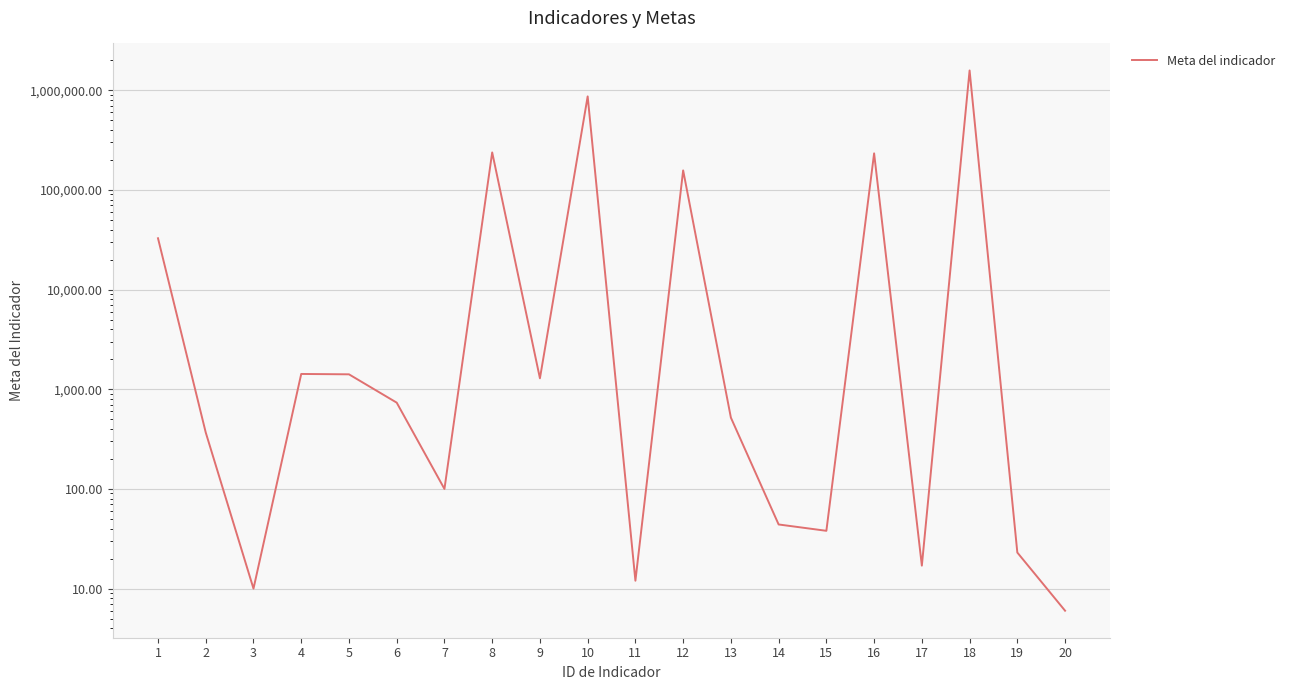

Which category has the lowest value across all series?

20